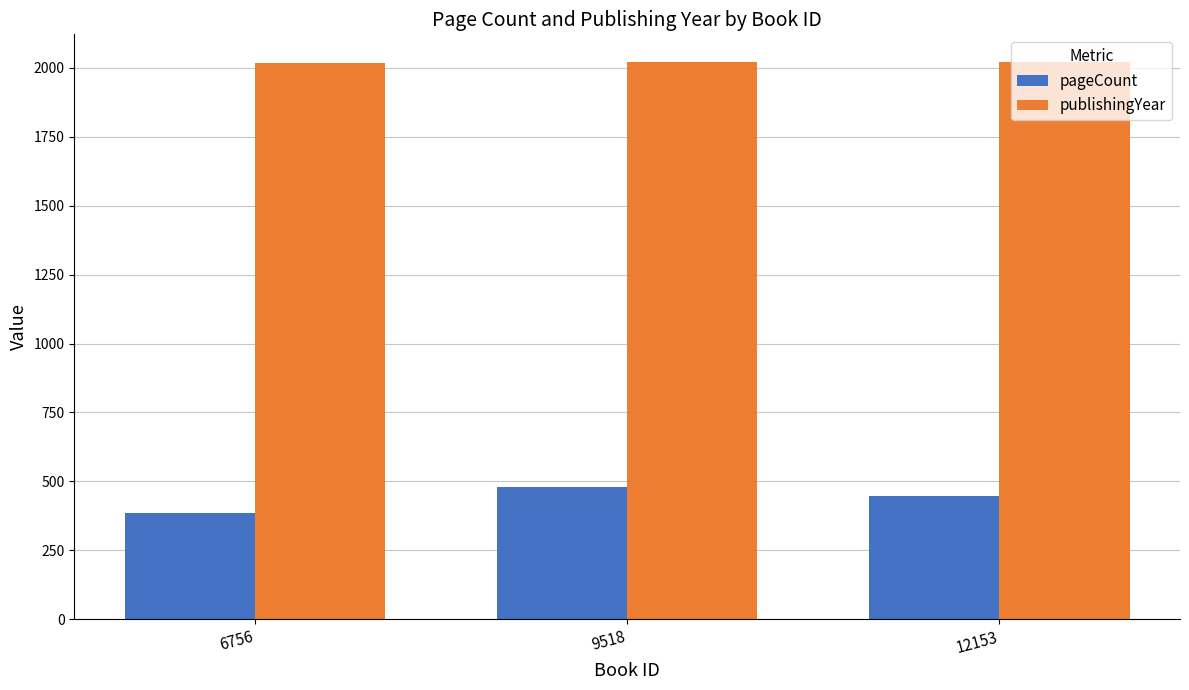

What is the difference between the highest and lowest values at 12153?

1572